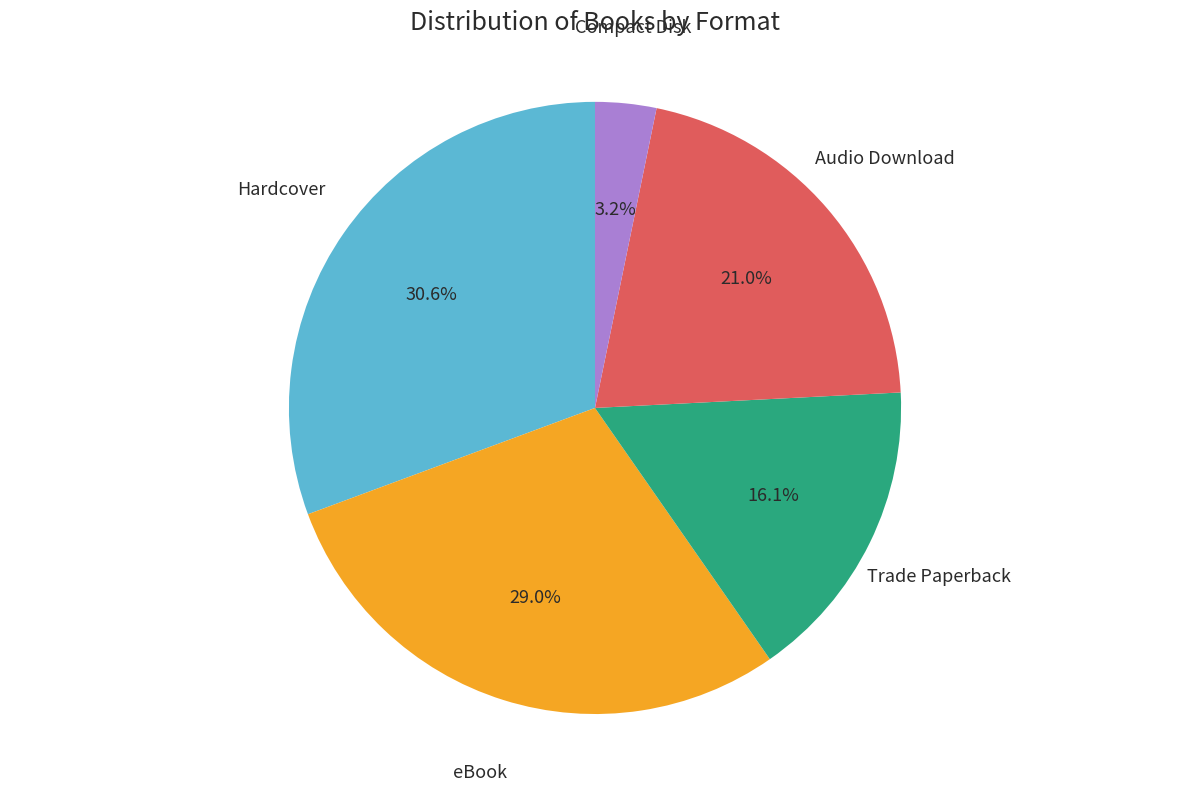

Is the sum of Audio Download and Trade Paperback greater than half?

No